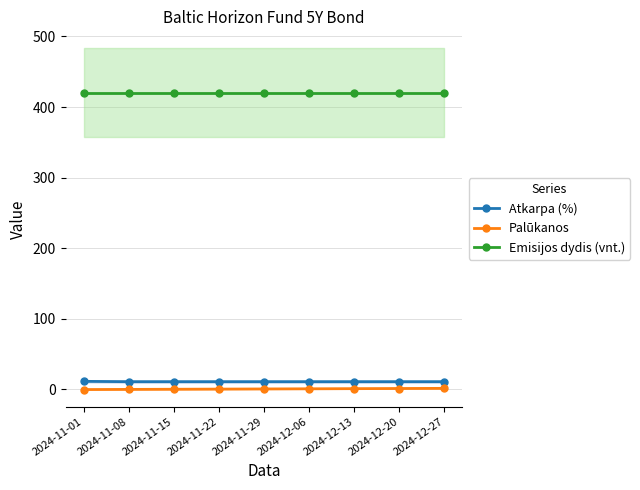

True or false: Emisijos dydis (vnt.) has a value of 755.3 at 2024-11-22.

False